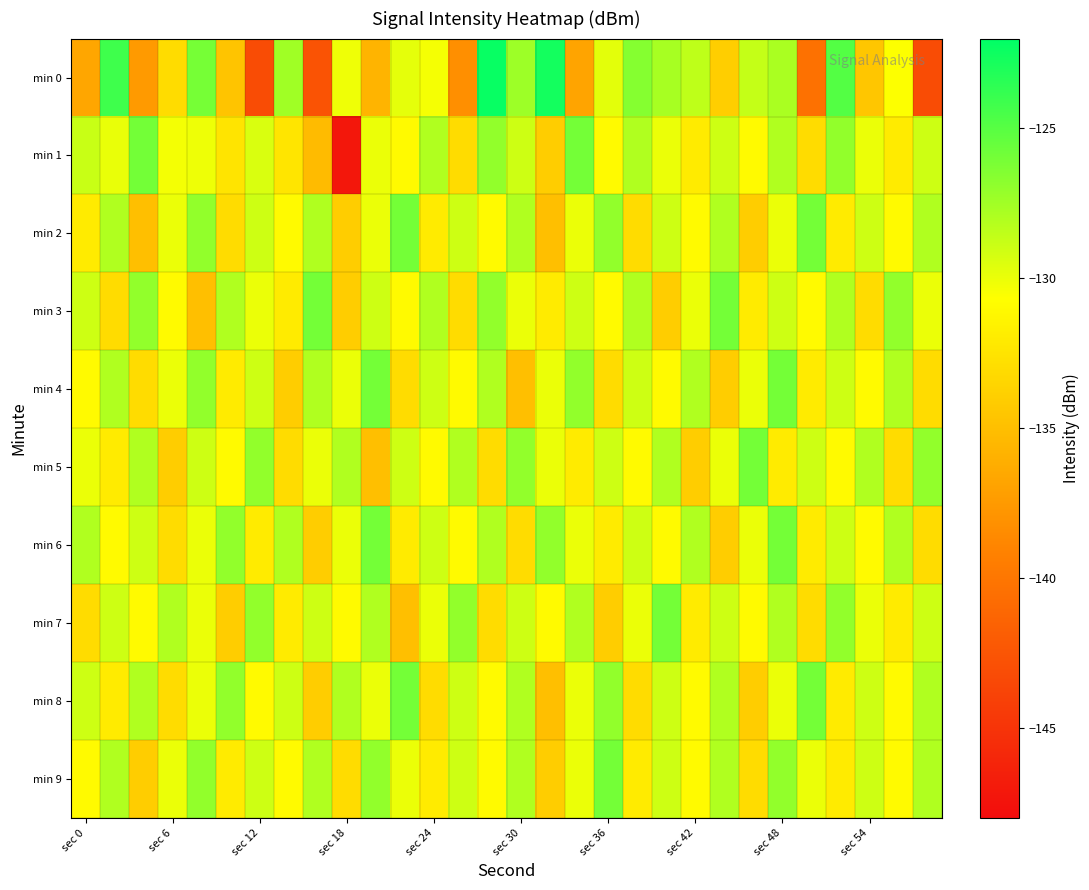

Reading left to right, extract all data points from this chart.

min 0: -136.7	-124.1	-137.5	-133.0	-126.0	-134.6	-143.1	-127.4	-142.6	-130.1	-135.7	-129.8	-130.4	-138.2	-122.3	-127.4	-122.7	-136.8	-129.7	-126.5	-127.7	-128.5	-134.0	-128.7	-127.8	-140.4	-124.9	-134.5	-130.6	-143.2
min 1: -128.8	-129.9	-125.9	-130.3	-130.1	-132.5	-129.4	-132.4	-135.2	-147.1	-130.0	-131.0	-128.0	-133.0	-127.0	-129.0	-134.0	-126.0	-131.0	-128.0	-130.0	-132.0	-129.0	-131.0	-128.0	-133.0	-127.0	-130.0	-132.0	-129.0
min 2: -132.0	-128.0	-135.0	-130.0	-127.0	-133.0	-129.0	-131.0	-128.0	-134.0	-130.0	-126.0	-132.0	-129.0	-131.0	-128.0	-135.0	-130.0	-127.0	-133.0	-129.0	-131.0	-128.0	-134.0	-130.0	-126.0	-132.0	-129.0	-131.0	-128.0
min 3: -129.0	-133.0	-127.0	-131.0	-135.0	-128.0	-130.0	-132.0	-126.0	-134.0	-129.0	-131.0	-128.0	-133.0	-127.0	-130.0	-132.0	-129.0	-131.0	-128.0	-134.0	-130.0	-126.0	-132.0	-129.0	-131.0	-128.0	-133.0	-127.0	-130.0
min 4: -131.0	-128.0	-133.0	-130.0	-127.0	-132.0	-129.0	-134.0	-128.0	-130.0	-126.0	-133.0	-129.0	-131.0	-128.0	-135.0	-130.0	-127.0	-133.0	-129.0	-131.0	-128.0	-134.0	-130.0	-126.0	-132.0	-129.0	-131.0	-128.0	-133.0
min 5: -130.0	-132.0	-128.0	-134.0	-129.0	-131.0	-127.0	-133.0	-130.0	-128.0	-135.0	-129.0	-131.0	-128.0	-133.0	-127.0	-130.0	-132.0	-129.0	-131.0	-128.0	-134.0	-130.0	-126.0	-132.0	-129.0	-131.0	-128.0	-133.0	-127.0
min 6: -128.0	-131.0	-129.0	-133.0	-130.0	-127.0	-132.0	-128.0	-134.0	-130.0	-126.0	-132.0	-129.0	-131.0	-128.0	-133.0	-127.0	-130.0	-132.0	-129.0	-131.0	-128.0	-134.0	-130.0	-126.0	-132.0	-129.0	-131.0	-128.0	-133.0
min 7: -133.0	-129.0	-131.0	-128.0	-130.0	-134.0	-127.0	-132.0	-129.0	-131.0	-128.0	-135.0	-130.0	-127.0	-133.0	-129.0	-131.0	-128.0	-134.0	-130.0	-126.0	-132.0	-129.0	-131.0	-128.0	-133.0	-127.0	-130.0	-132.0	-129.0
min 8: -129.0	-132.0	-128.0	-133.0	-130.0	-127.0	-131.0	-129.0	-134.0	-128.0	-130.0	-126.0	-133.0	-129.0	-131.0	-128.0	-135.0	-130.0	-127.0	-133.0	-129.0	-131.0	-128.0	-134.0	-130.0	-126.0	-132.0	-129.0	-131.0	-128.0
min 9: -131.0	-128.0	-134.0	-130.0	-127.0	-132.0	-129.0	-131.0	-128.0	-133.0	-127.0	-130.0	-132.0	-129.0	-131.0	-128.0	-134.0	-130.0	-126.0	-132.0	-129.0	-131.0	-128.0	-133.0	-127.0	-130.0	-132.0	-129.0	-131.0	-128.0